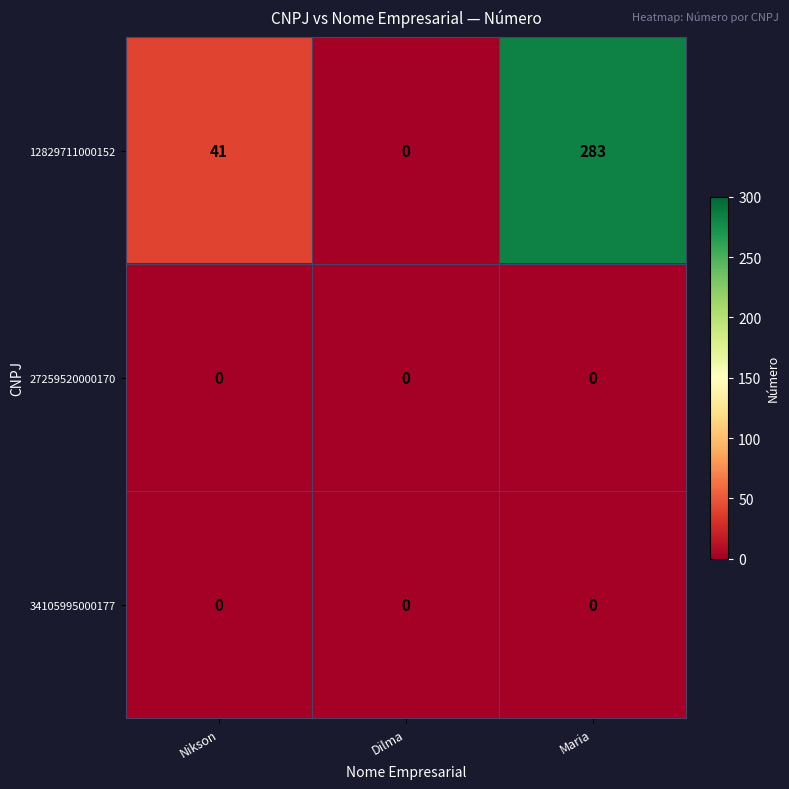

What is the spread (max minus min) of values at Maria?

283